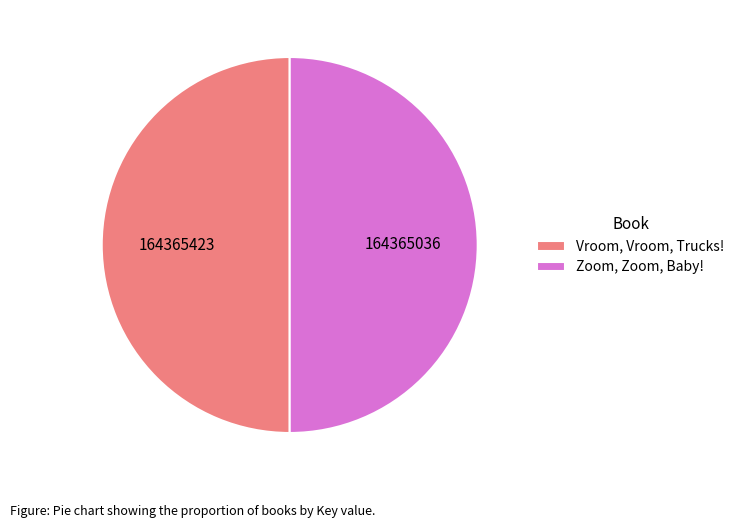

How many slices are in this pie chart?

2